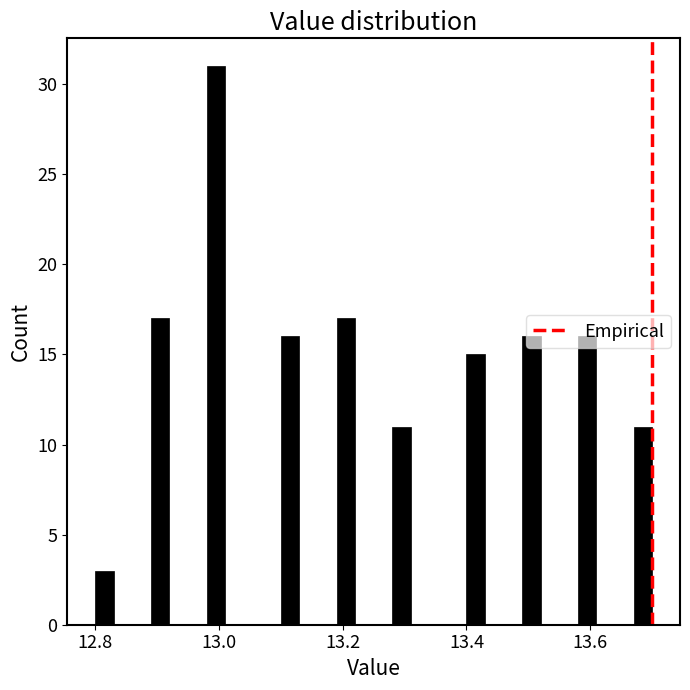

Read against the x-axis, roughly where is the centre of the tallest bar?

13.00